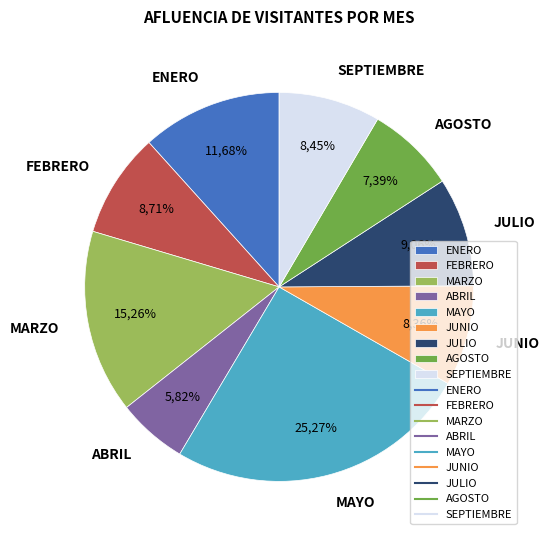

What is the total percentage of ABRIL and AGOSTO?

13.2%